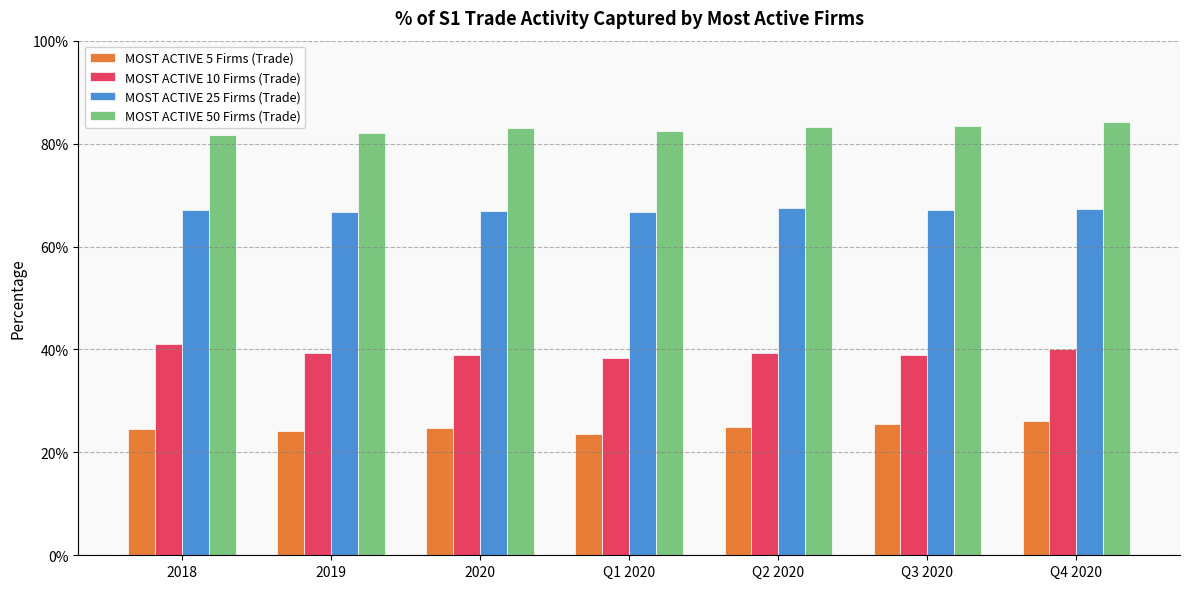

Does the chart contain stacked bars?

No